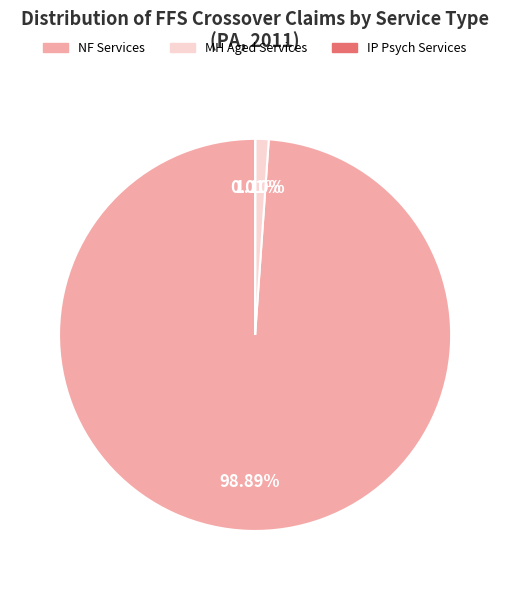

Is there any slice that represents more than half of the pie?

Yes